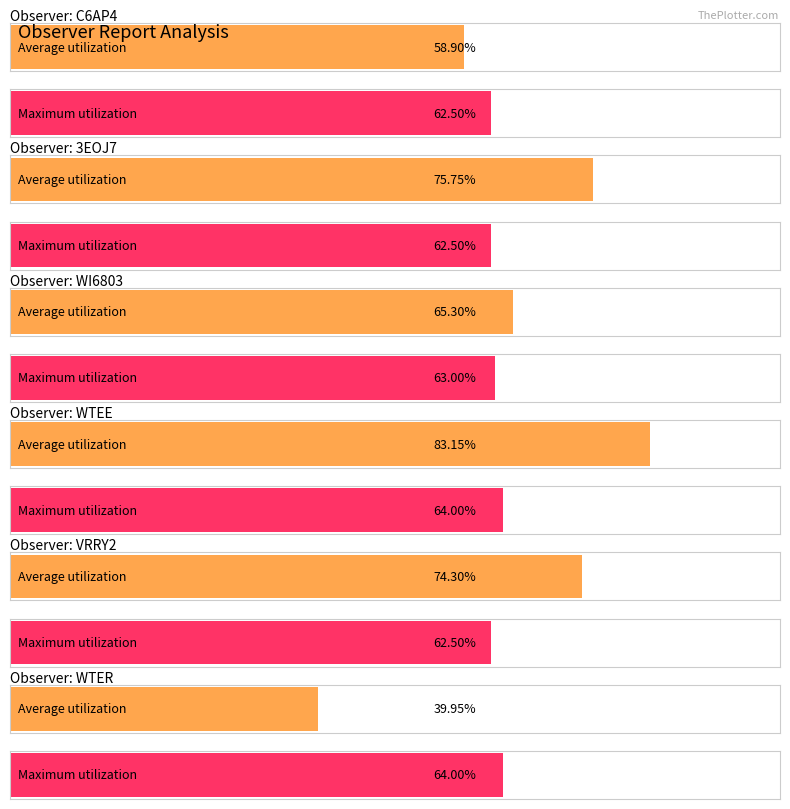

List the series in order of their overall mean, highest first.

Average utilization, Maximum utilization